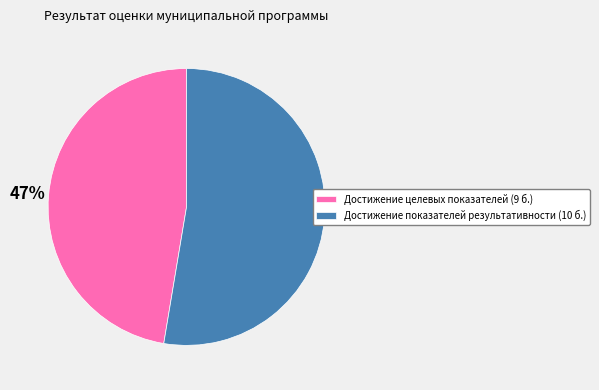

What is the ratio of the value at Достижение целевых показателей to the value at Достижение показателей результативности?

0.9